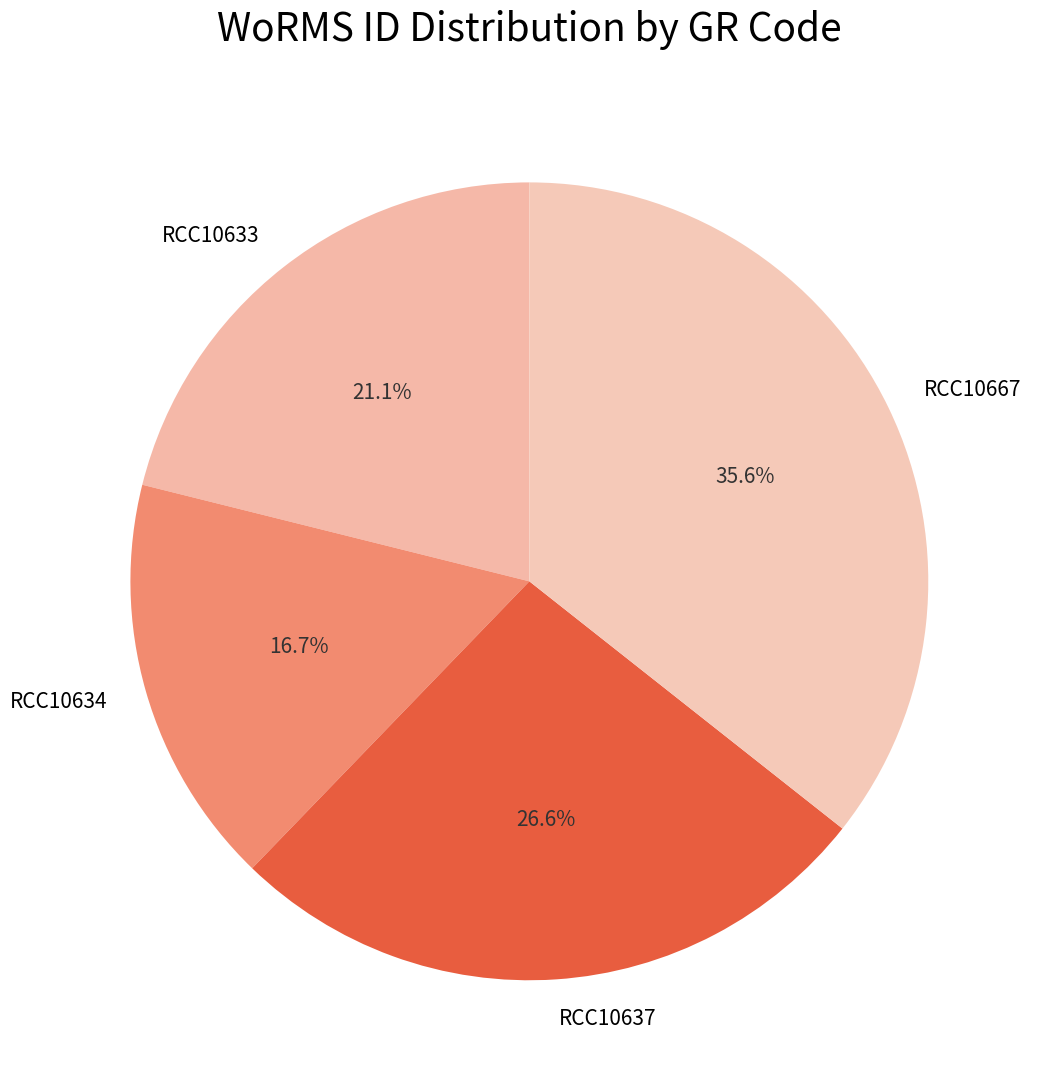

Does RCC10634 account for over 50% of the chart?

No